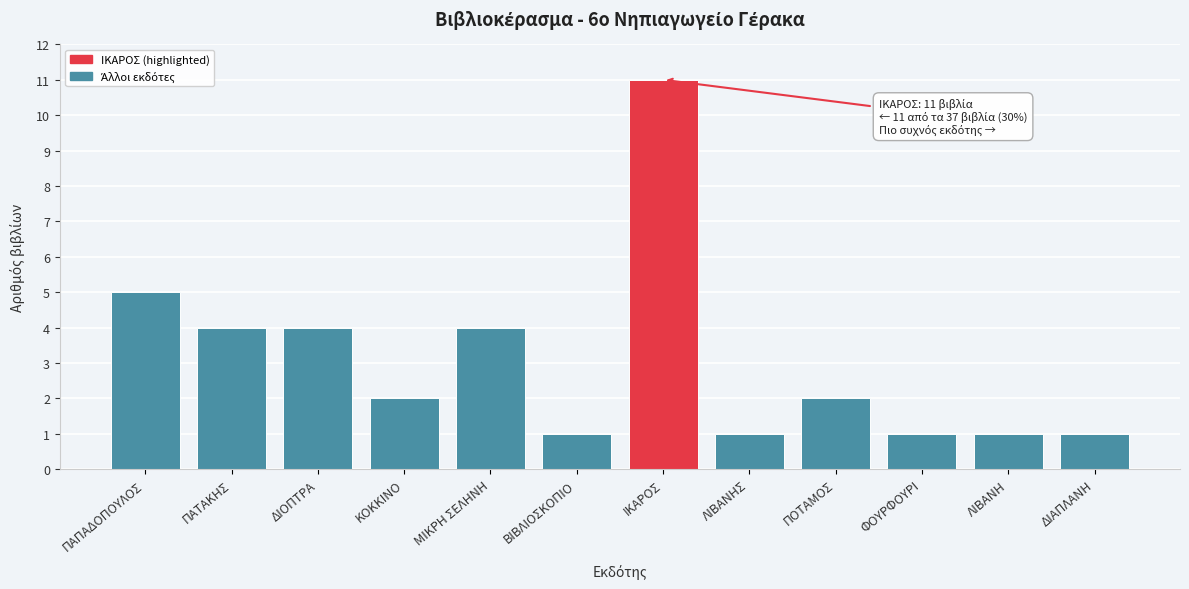

Reading left to right, extract all data points from this chart.

5	4	4	2	4	1	11	1	2	1	1	1